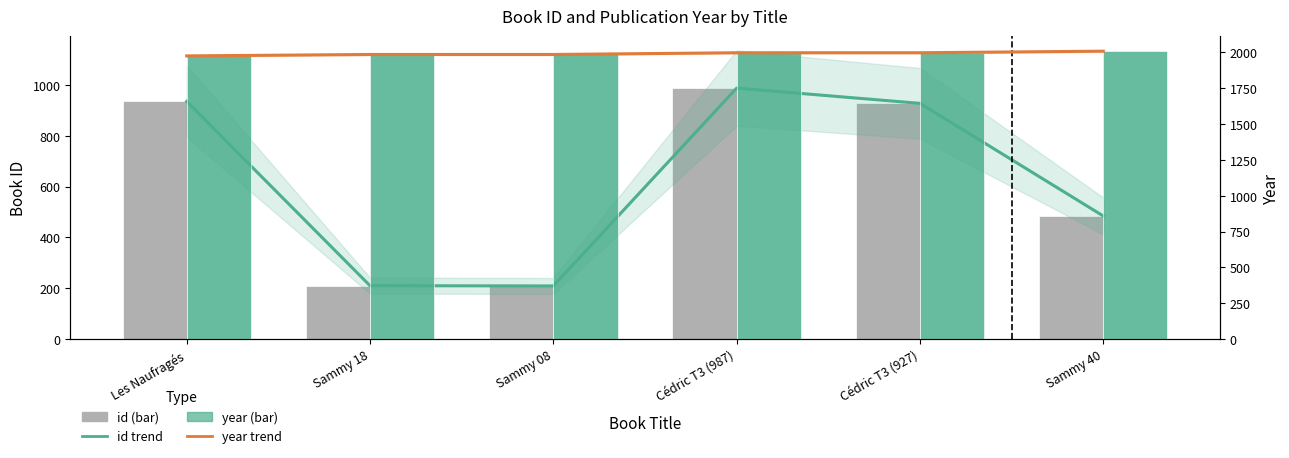

How many series are shown in this chart?

4